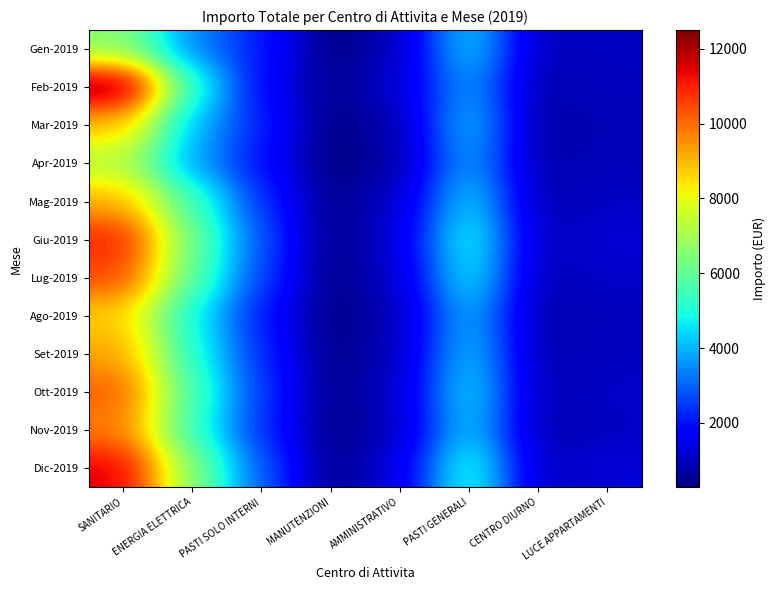

What is the total value across all series at PASTI SOLO INTERNI?

28027.2